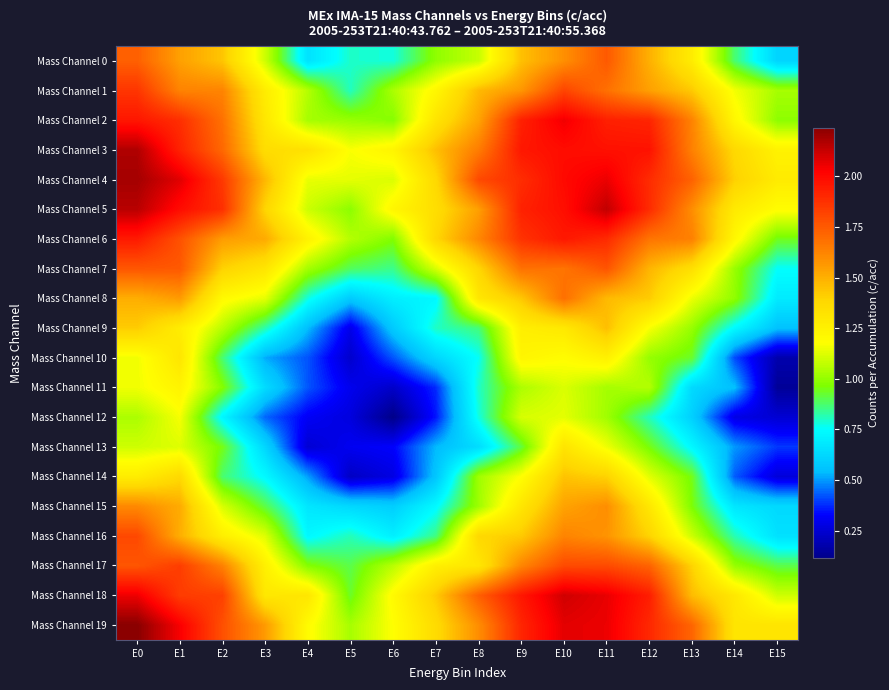

Which series has the largest total across all categories?

Mass Channel 4